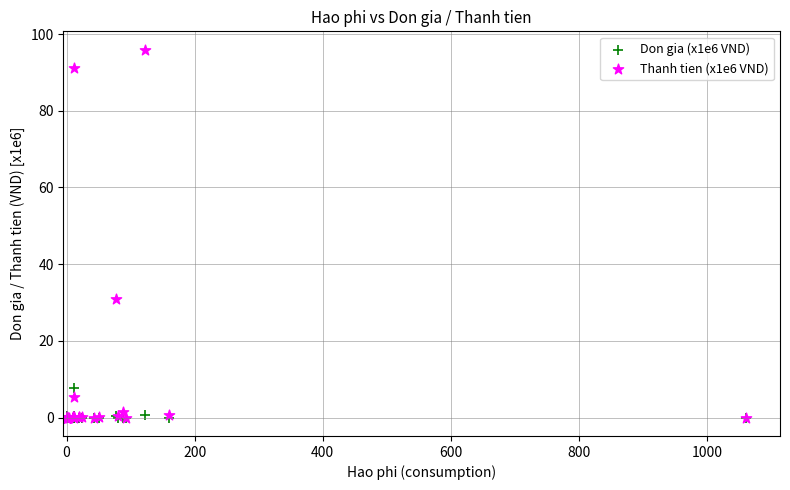

Which series has the largest Y range (max minus min)?

Thanh tien (x1e6 VND)